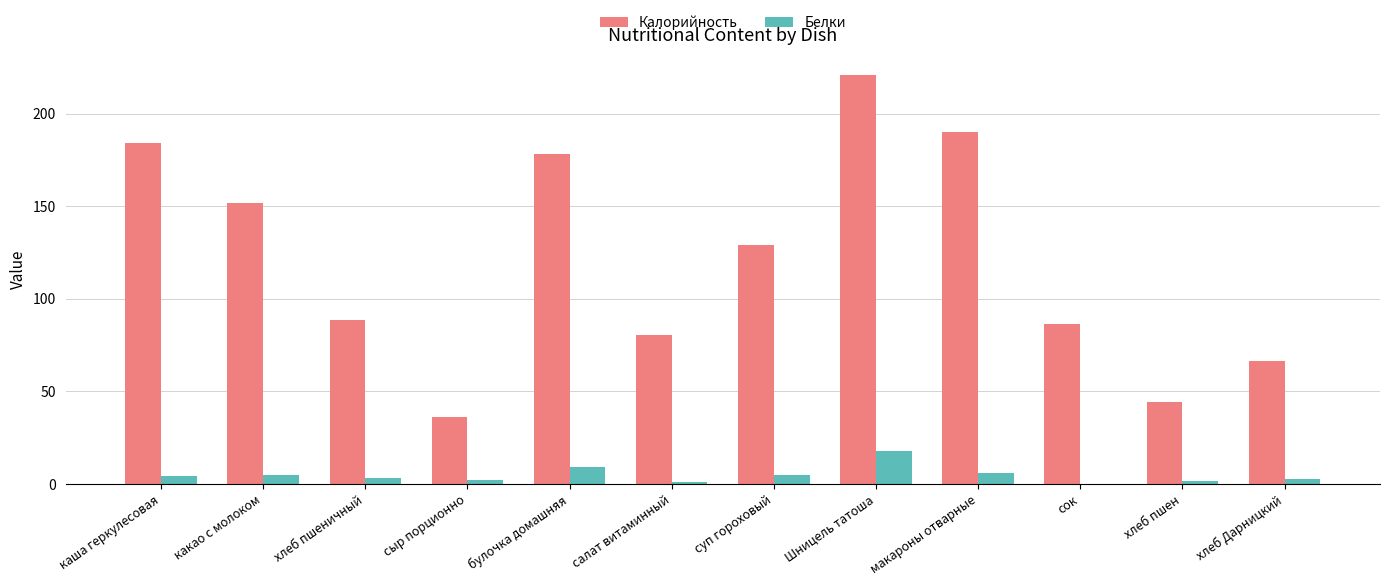

At which category is the sum across all series the highest?

Шницель татоша